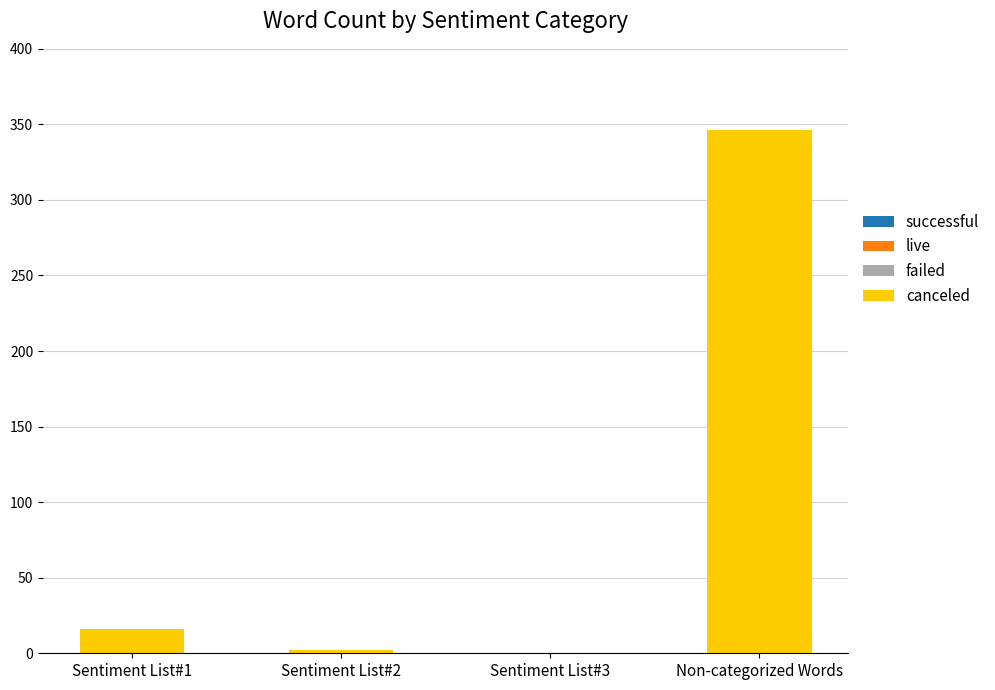

Which has a higher value, Non-categorized Words or Sentiment List#1?

Non-categorized Words